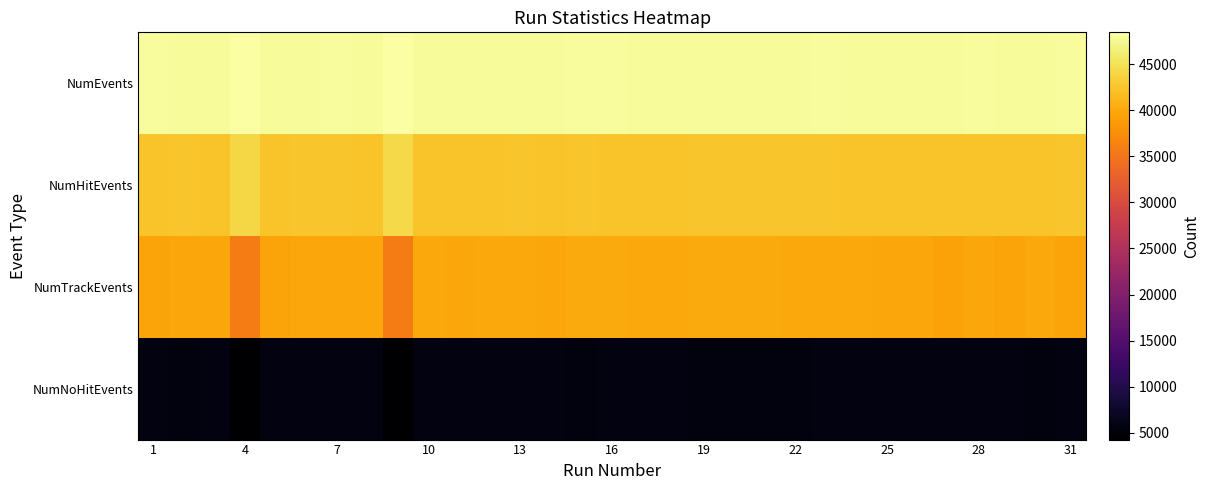

Rank the series by their maximum value, from lowest to highest.

NumNoHitEvents, NumTrackEvents, NumHitEvents, NumEvents